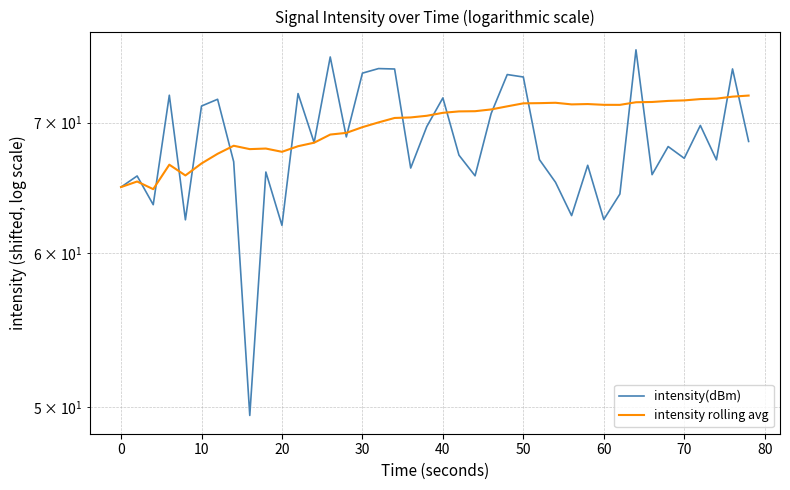

What is the sum of the intensity(dBm) values at 18 and 17?

140.9